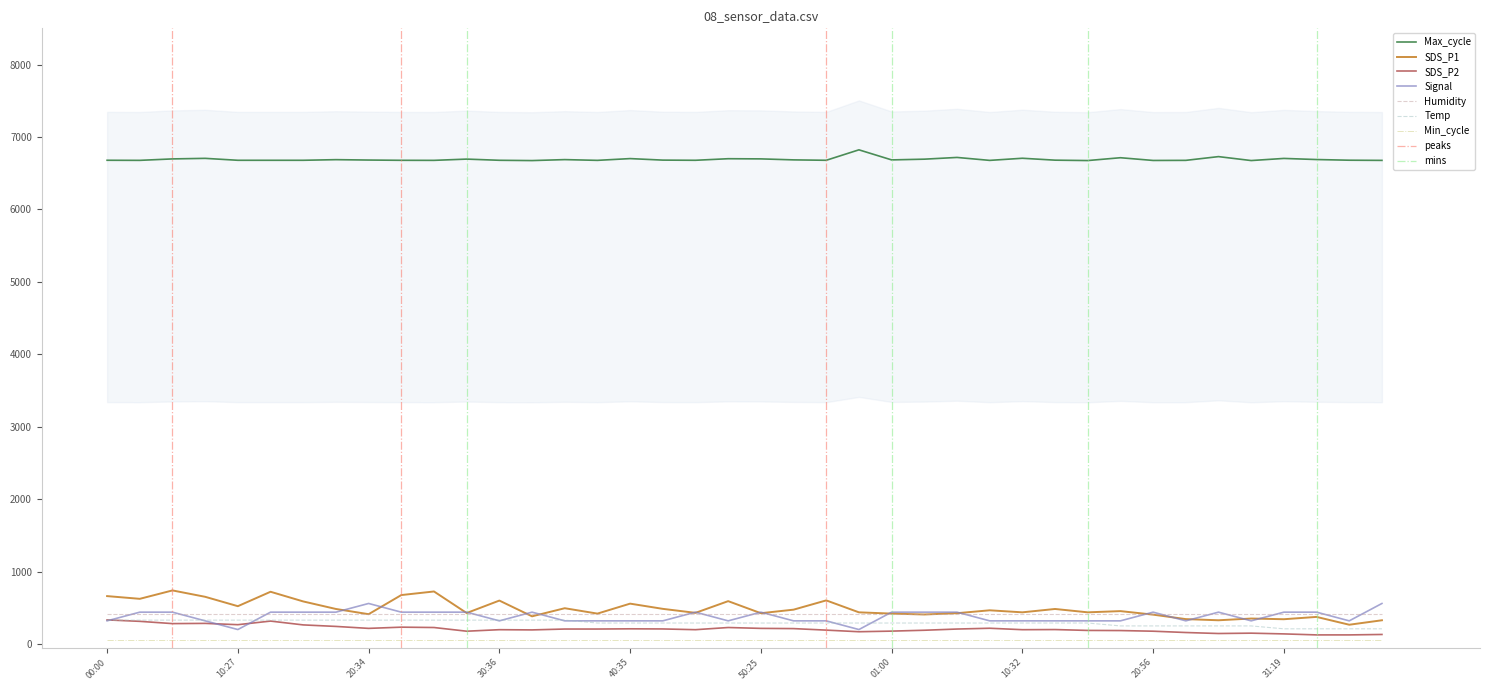

The value of Max_cycle at 10:32 is 4162.9. True or false?

False